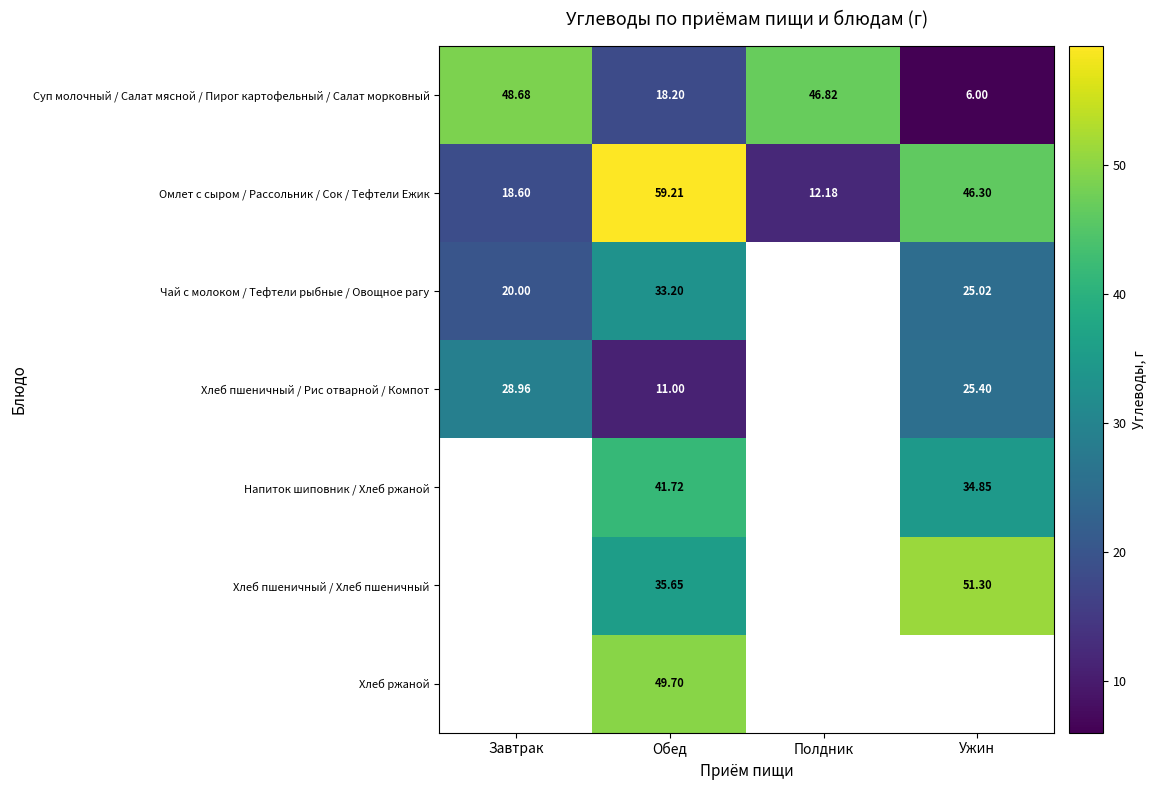

The Чай с молоком / Тефтели рыбные / Овощное рагу series shows 41.8 at Ужин. True or false?

False